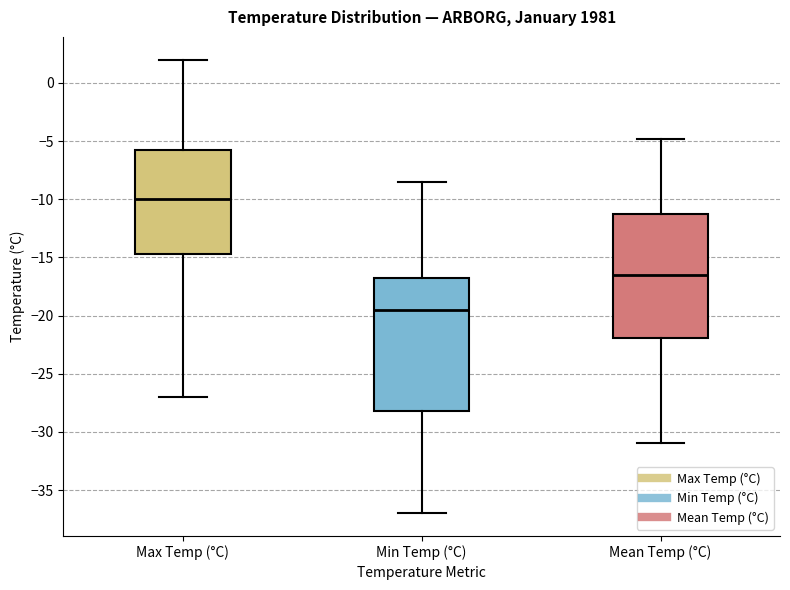

Which box is the tallest, from its lower edge to its upper edge?

Min Temp (°C)